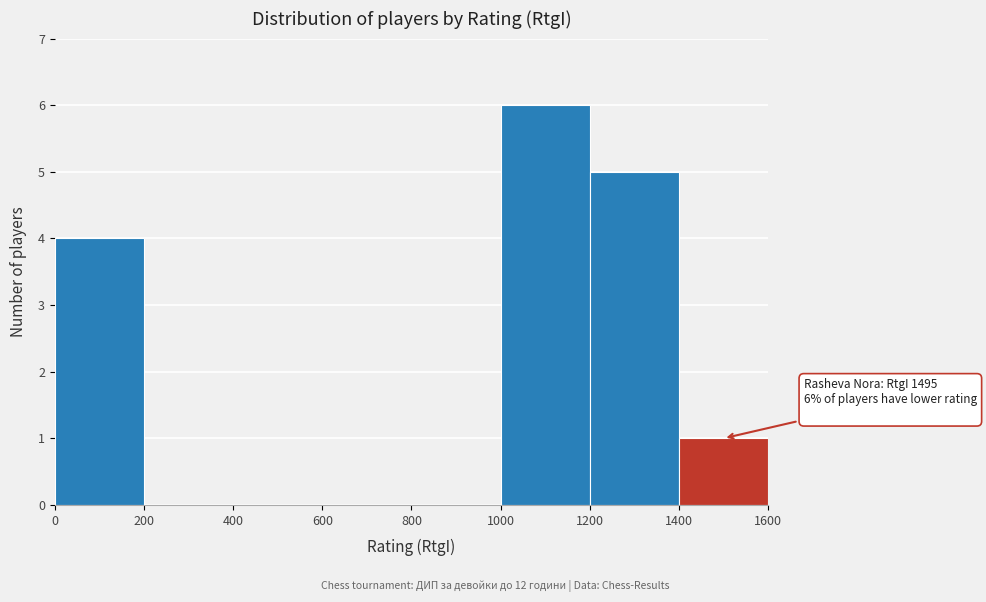

Over which range of the x-axis is the bar tallest?

1000 to 1200